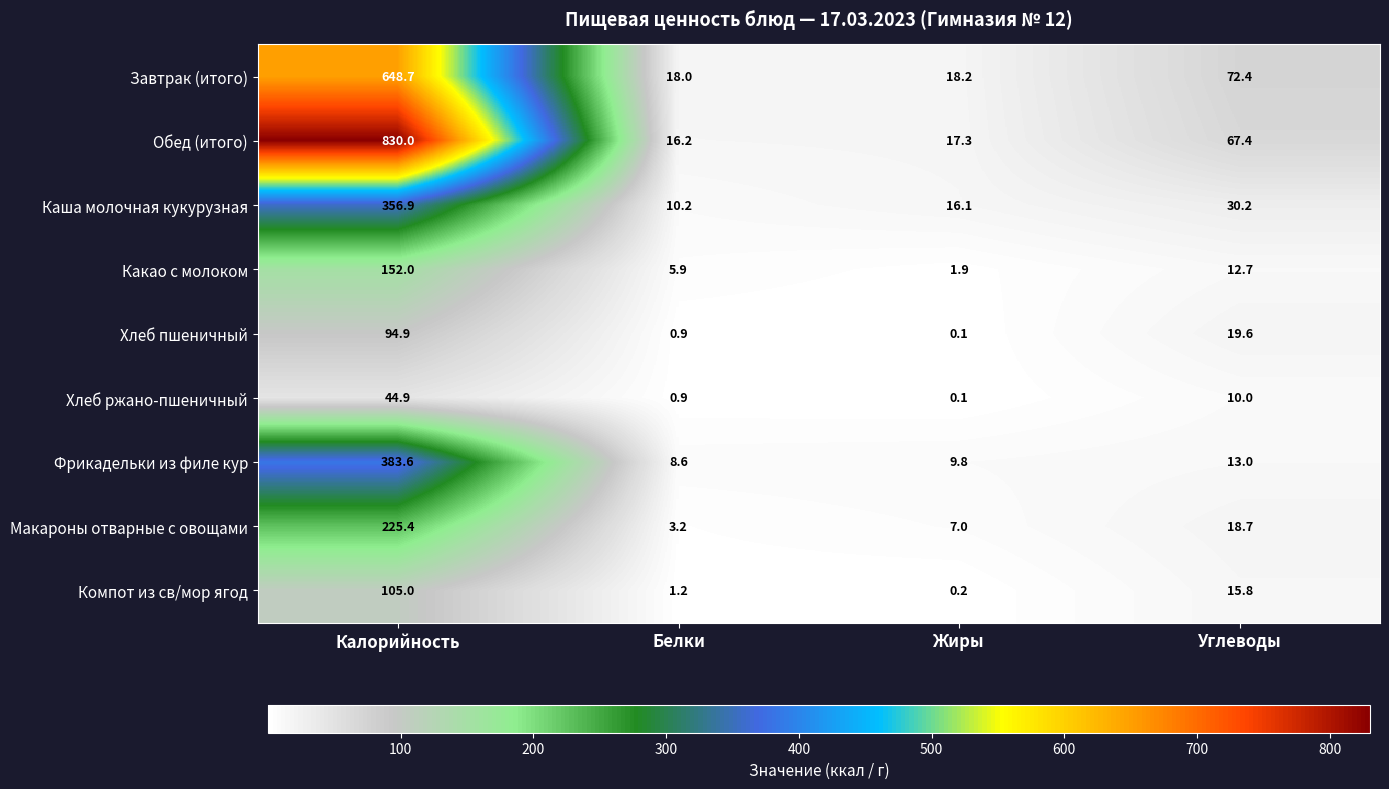

What is the smallest value displayed?

0.1